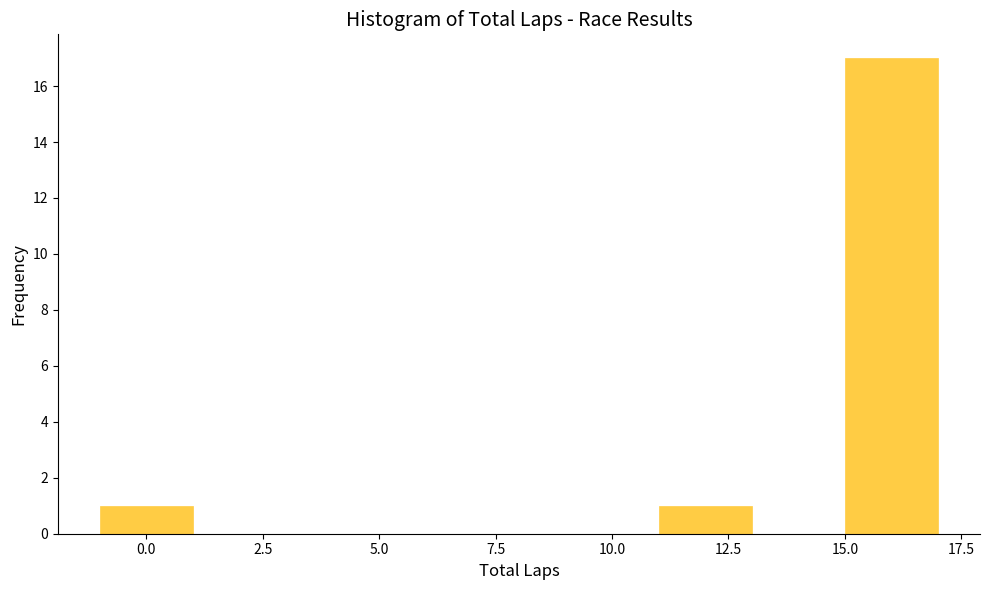

How tall is the bar that spans -1 to 1 on the x-axis? The values are not printed on the chart, so give them approximately, as read against the axis.

1